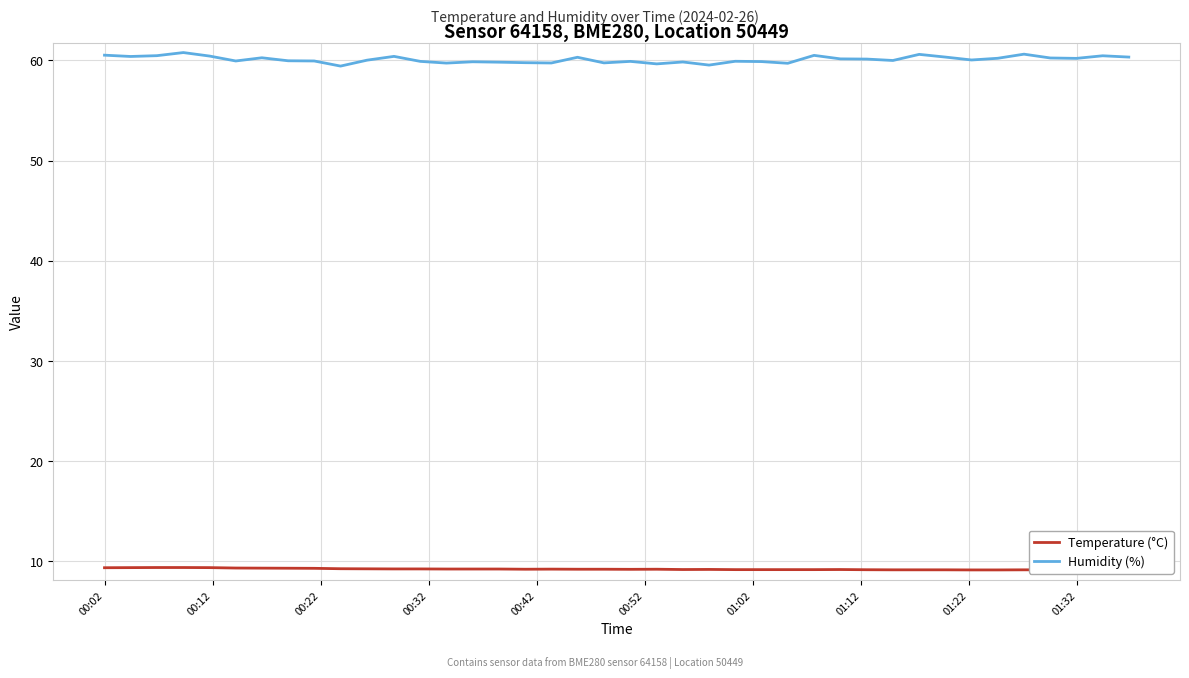

Count the number of data series in this chart.

2